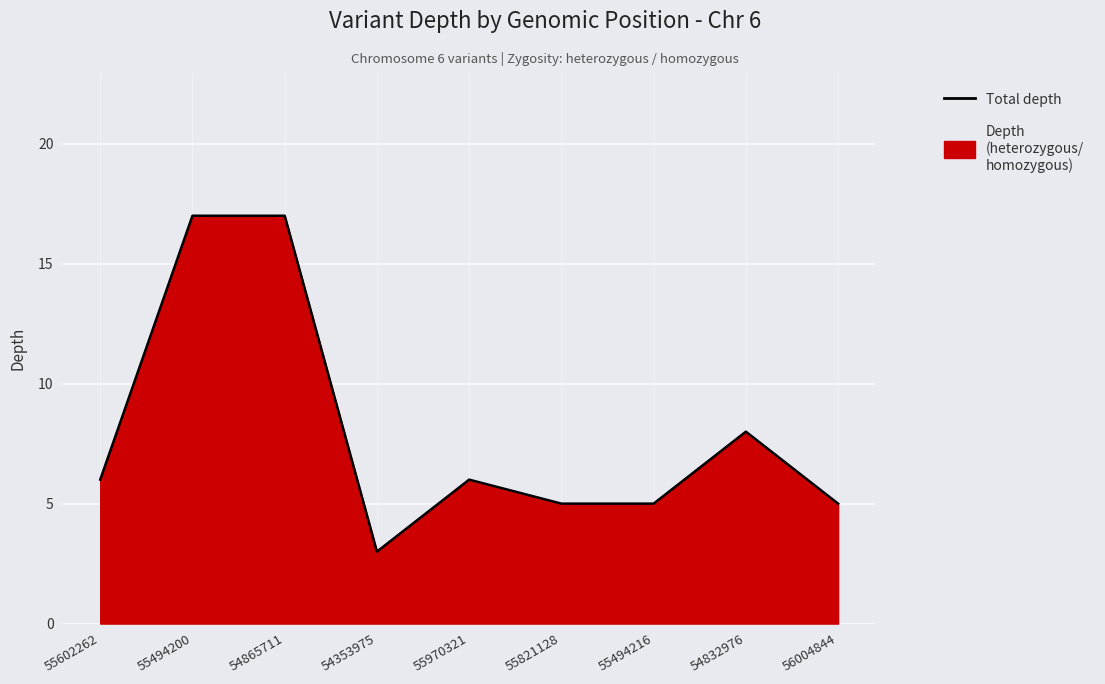

Reading left to right, transcribe all the data shown in this chart.

6	17	17	3	6	5	5	8	5